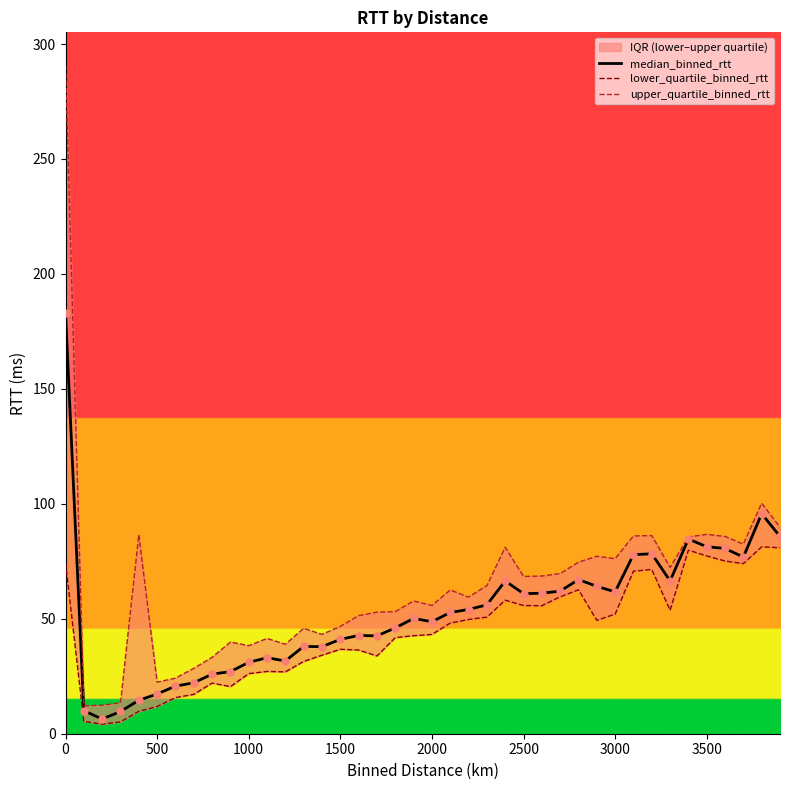

What are all the series names shown in the legend?

median_binned_rtt, lower_quartile_binned_rtt, upper_quartile_binned_rtt